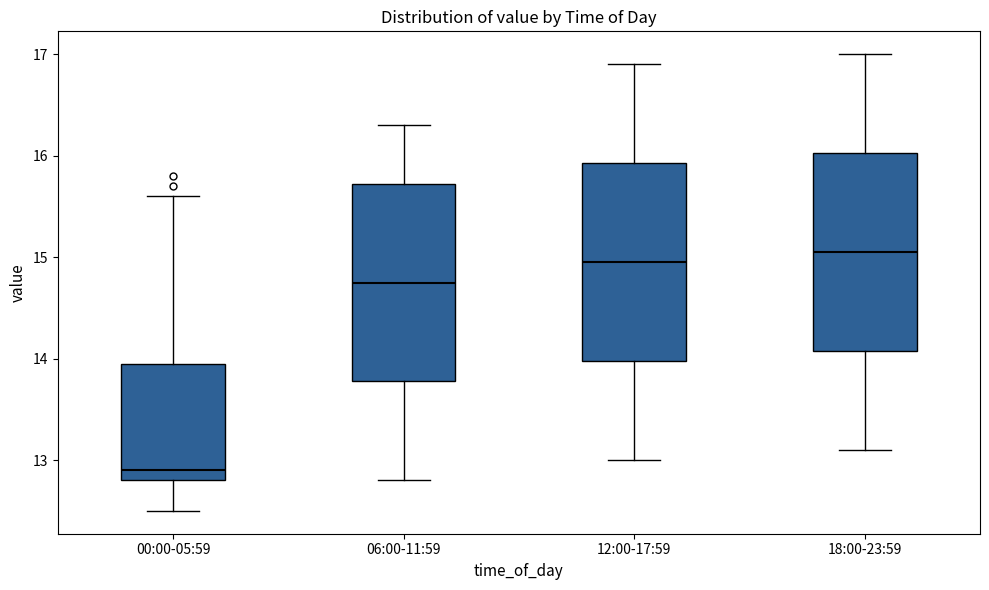

Reading left to right, transcribe this box plot: for each box, give where its median line is, the range the box spans, and where its two whiskers end, as read against the y-axis. The values are not printed on the chart, so give them approximately, as read against the axis.

00:00-05:59: median 12.9, box 12.8 to 14.0, whiskers 12.5 to 15.6
06:00-11:59: median 14.8, box 13.8 to 15.7, whiskers 12.8 to 16.3
12:00-17:59: median 15.0, box 14.0 to 15.9, whiskers 13.0 to 16.9
18:00-23:59: median 15.1, box 14.1 to 16.0, whiskers 13.1 to 17.0